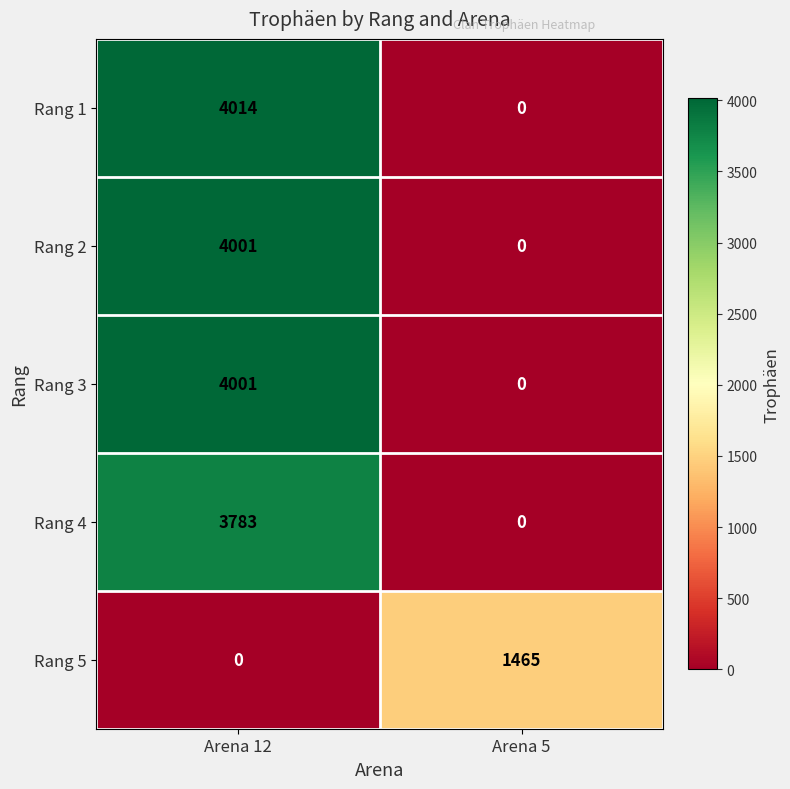

At which category does the chart reach its peak across all series?

Arena 12